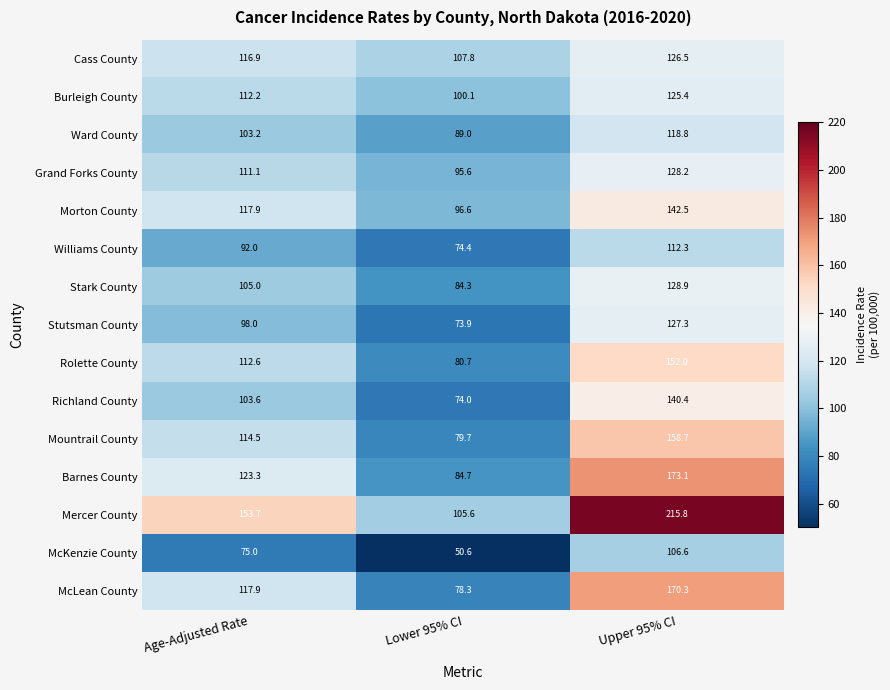

Is it true that Cass County equals 116.9 at Age-Adjusted Rate?

True